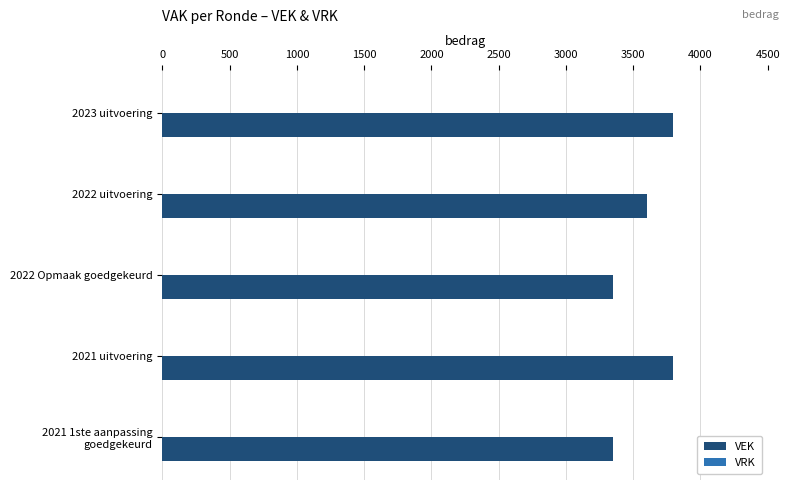

Reading top to bottom, list all the values displayed in this chart.

3795	3600	3350	3795	3350